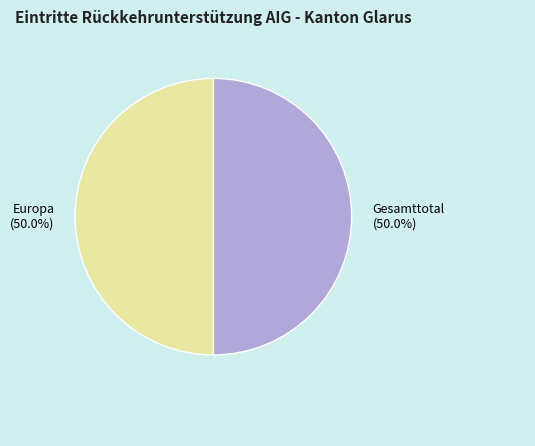

How many segments does this pie chart have?

2